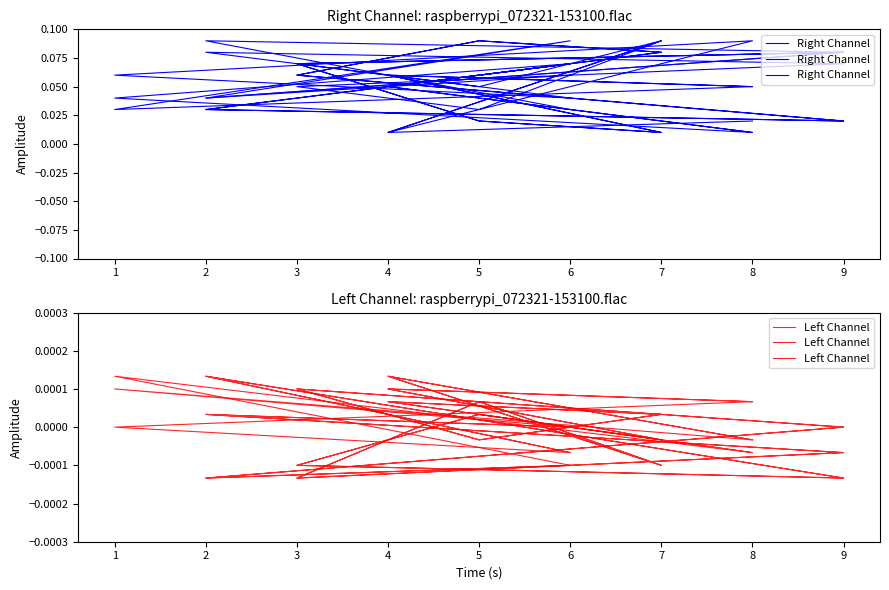

True or false: Left Channel and Right Channel intersect in this chart.

False